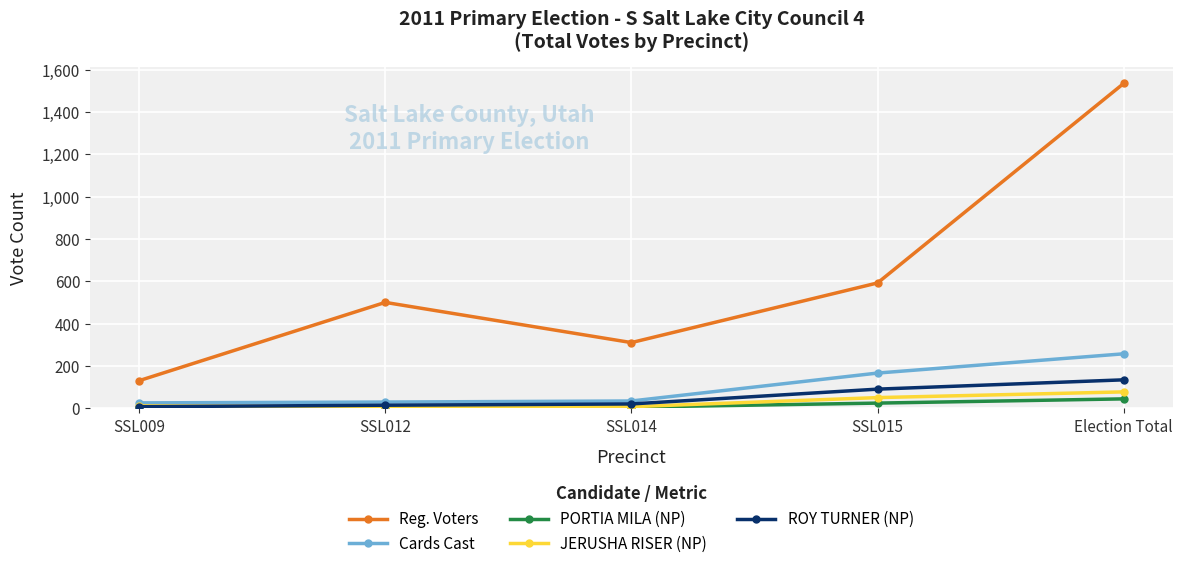

How many values in the ROY TURNER (NP) series are below 21?

2